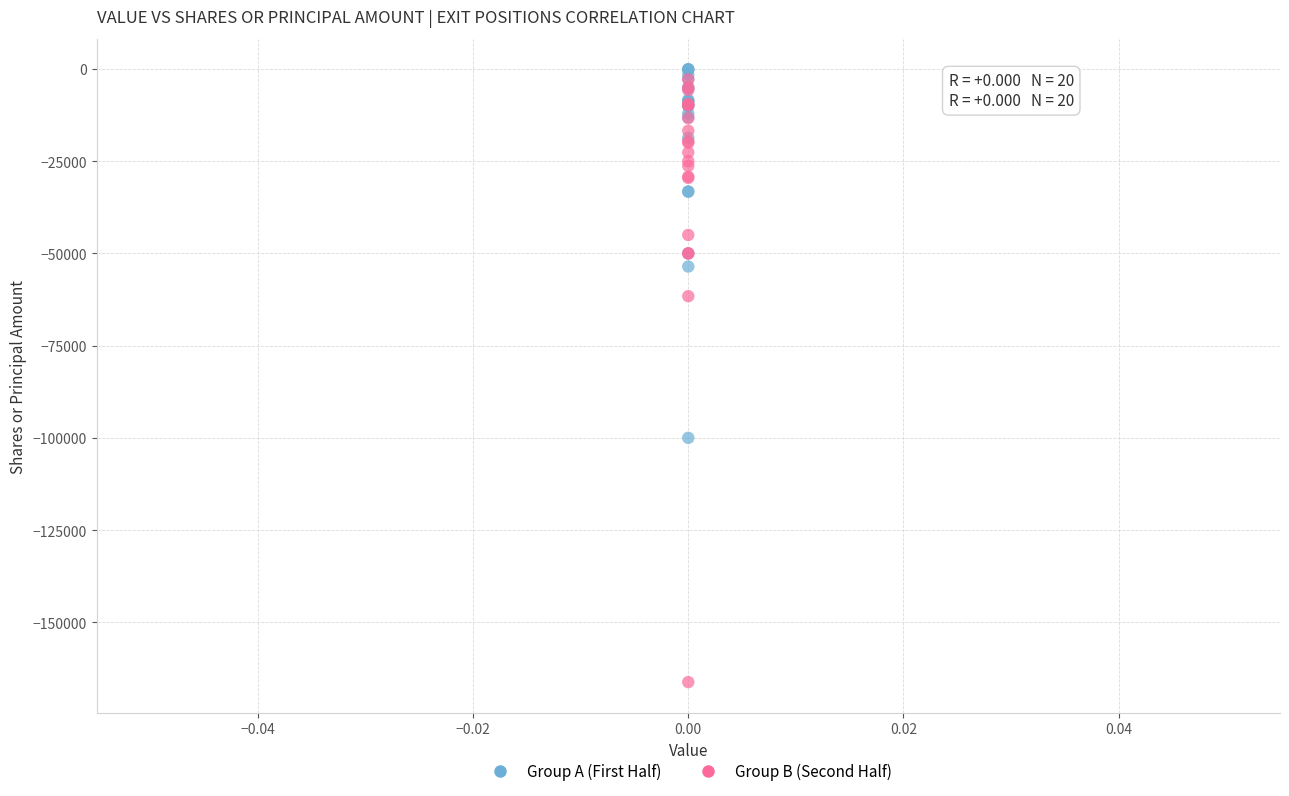

Across all series, what Y value is closest to -83158?

-100000